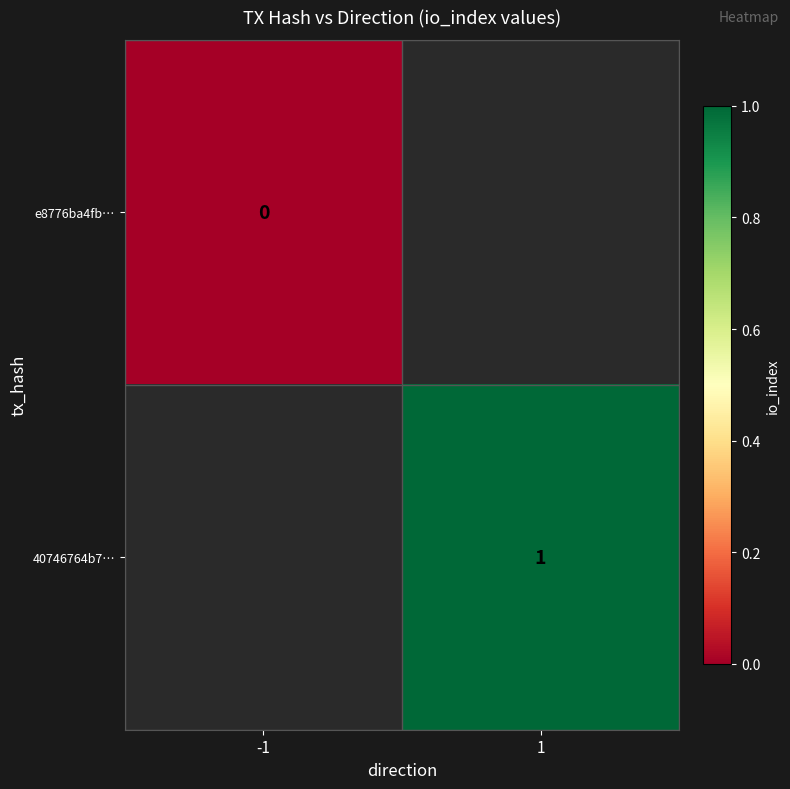

The 40746764b7… series shows 0.6 at 1. True or false?

False